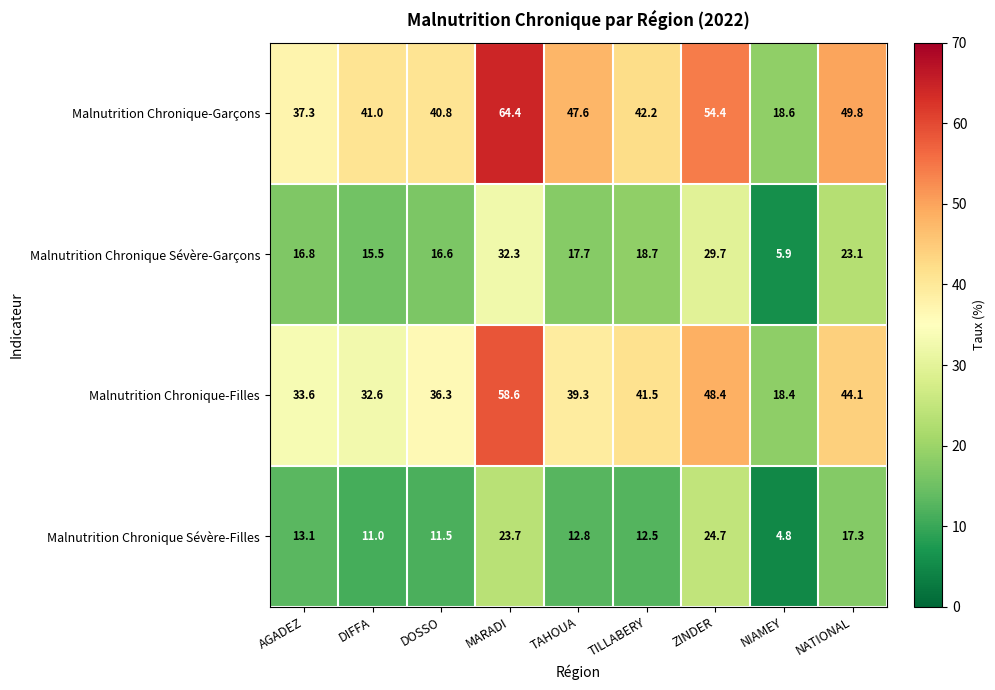

At DIFFA, list the series in order from smallest to largest.

Malnutrition Chronique Sévère-Filles, Malnutrition Chronique Sévère-Garçons, Malnutrition Chronique-Filles, Malnutrition Chronique-Garçons